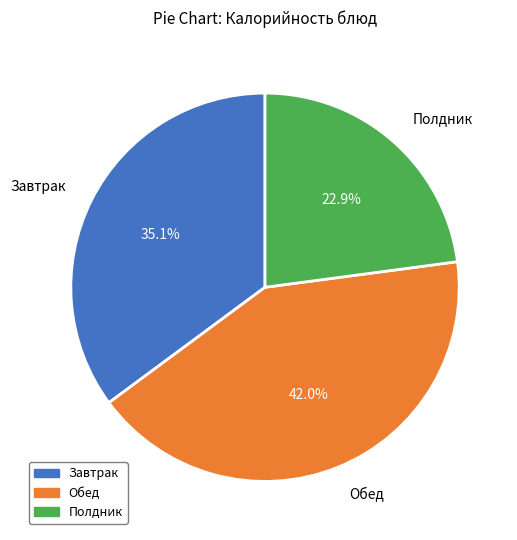

Combined, do Полдник and Завтрак account for over 50%?

Yes